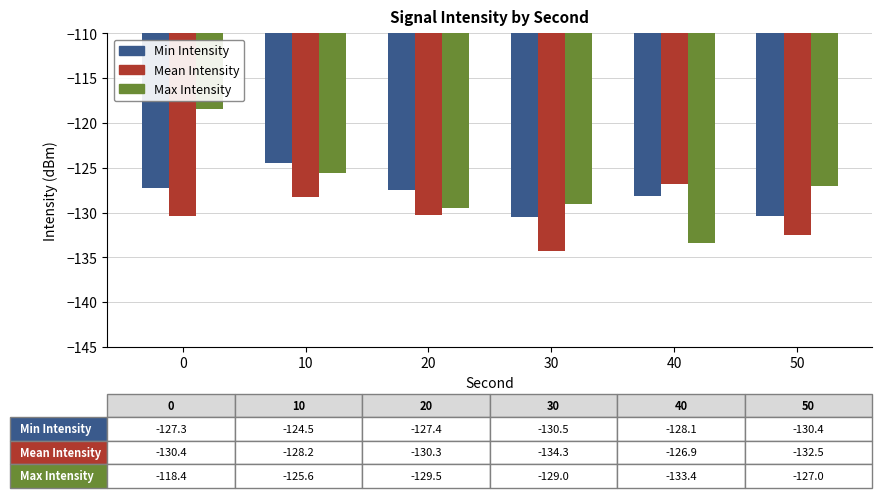

What is the average value of the Min Intensity series?

-128.0